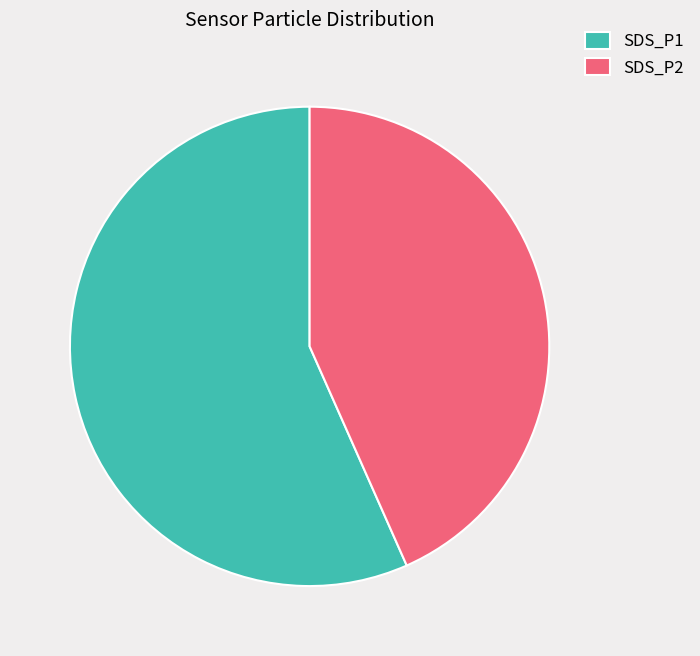

Is there any slice that represents more than half of the pie?

Yes